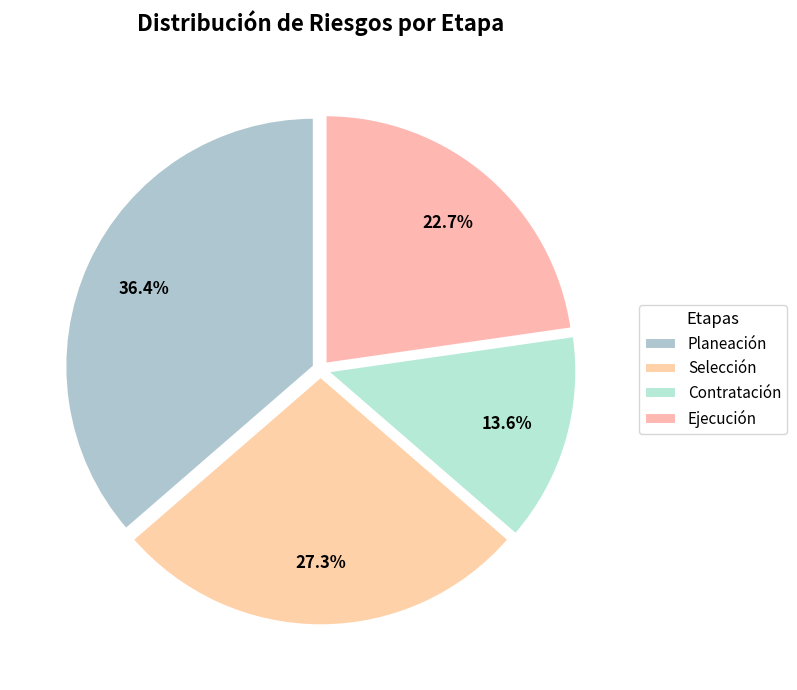

Rank the categories by value from highest to lowest.

Planeación, Selección, Ejecución, Contratación